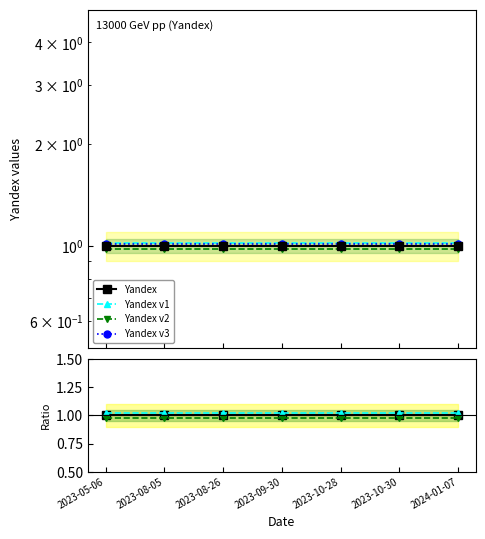

True or false: Yandex v1 and Yandex intersect in this chart.

False